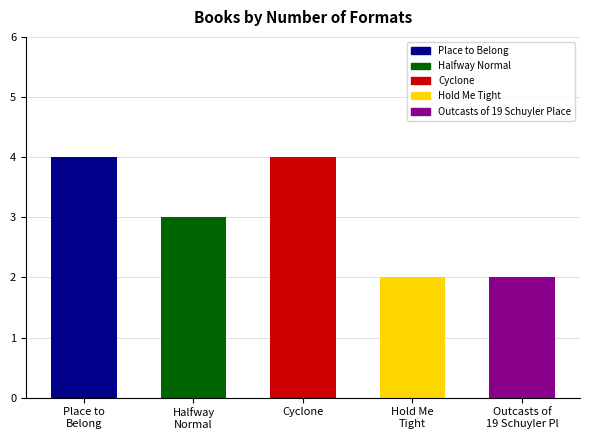

The value at Cyclone is 4. True or false?

True